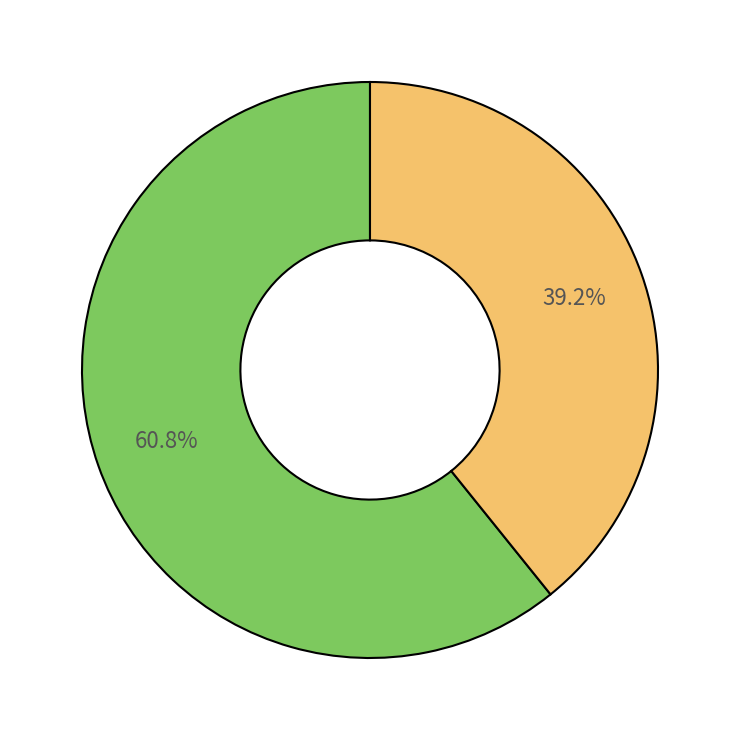

How many slices are in this pie chart?

2